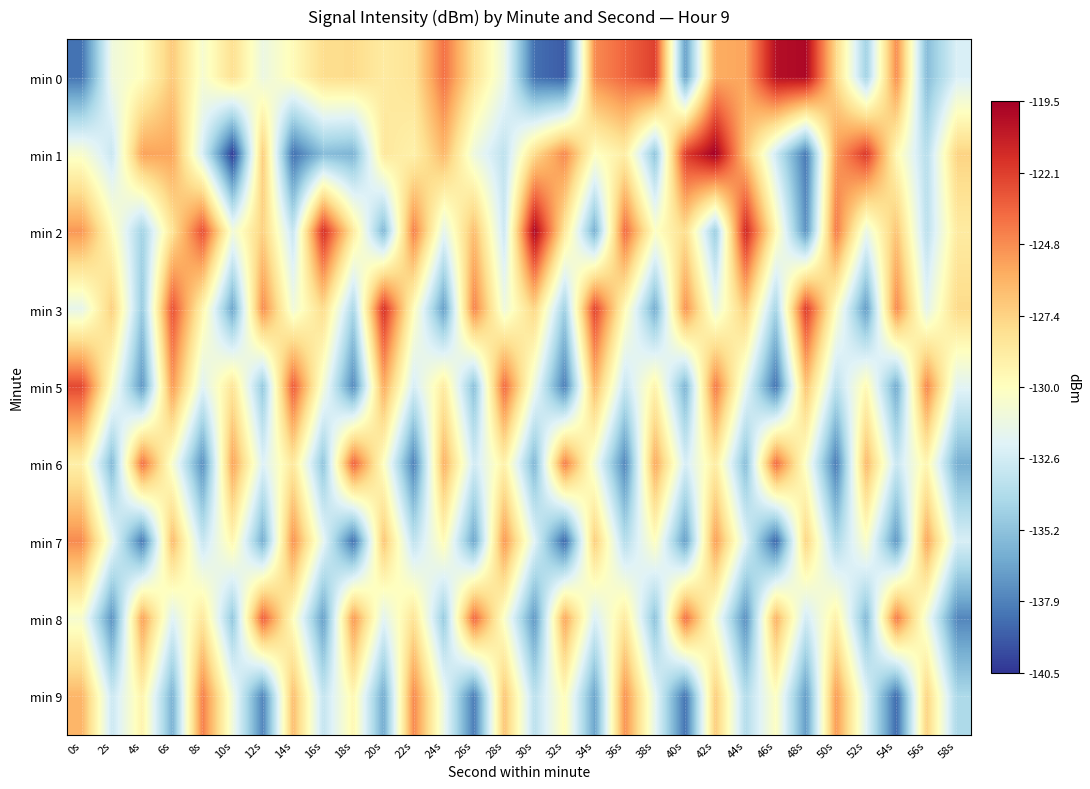

At which category is the sum across all series the highest?

42s